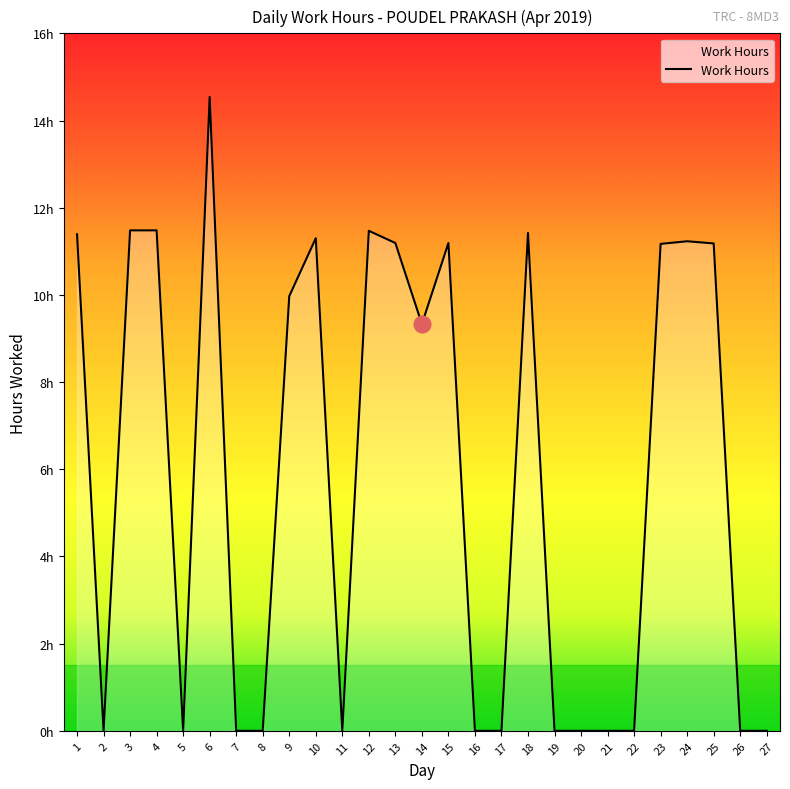

Which label corresponds to the largest value in the chart?

6